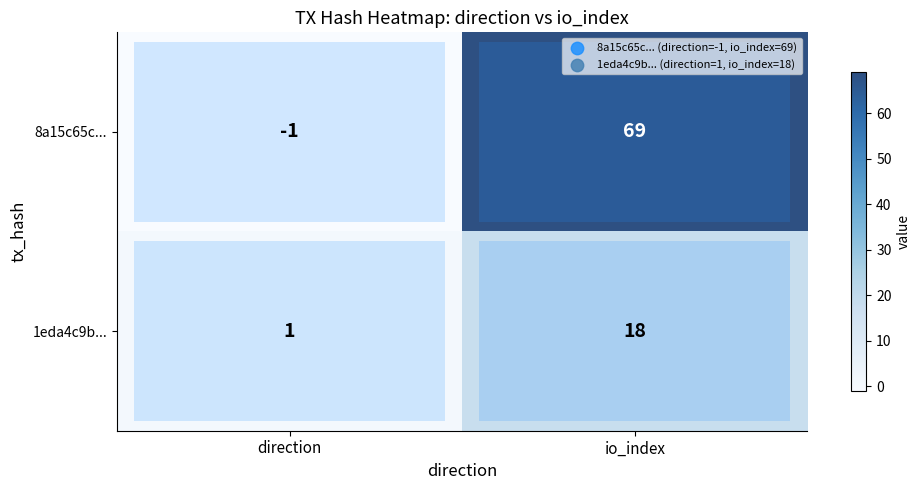

Which category has the lowest value across all series?

direction